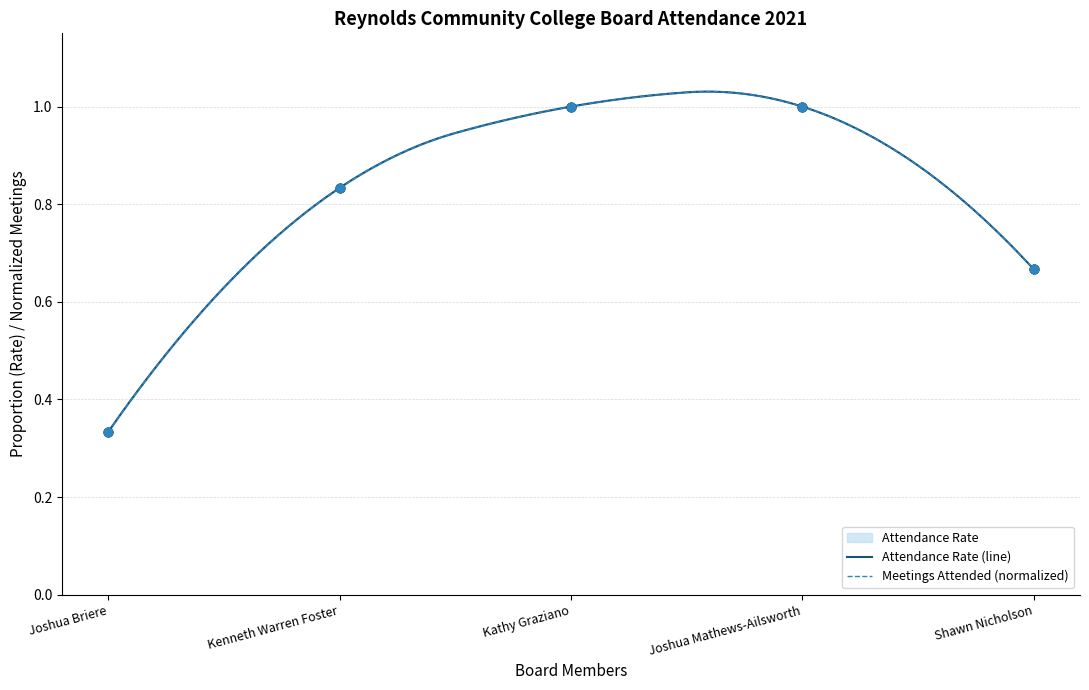

Which series contains the lowest Y value?

Attendance Rate